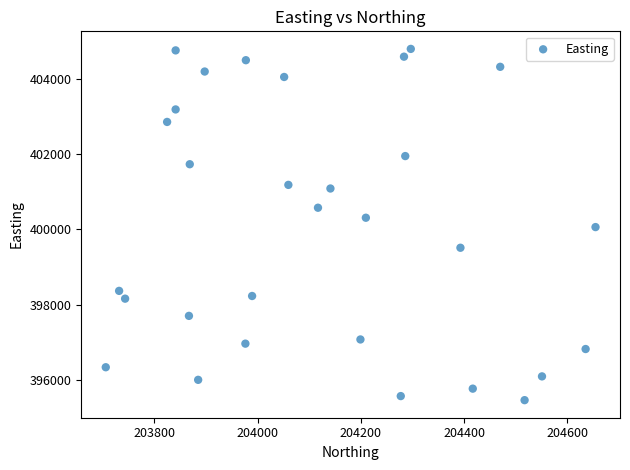

What is the range of X values (max minus min)?

949.3